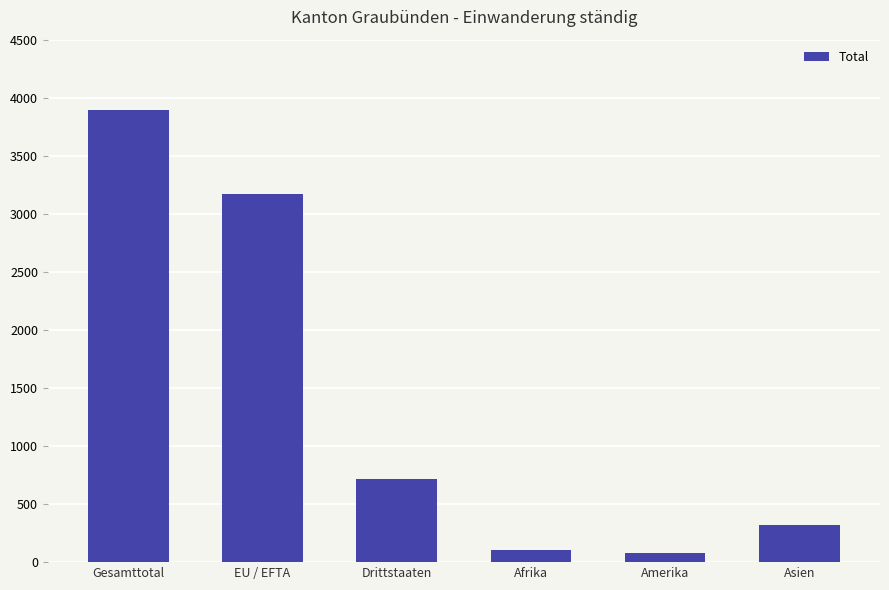

Reading left to right, list all the values displayed in this chart.

3891	3174	717	104	76	321